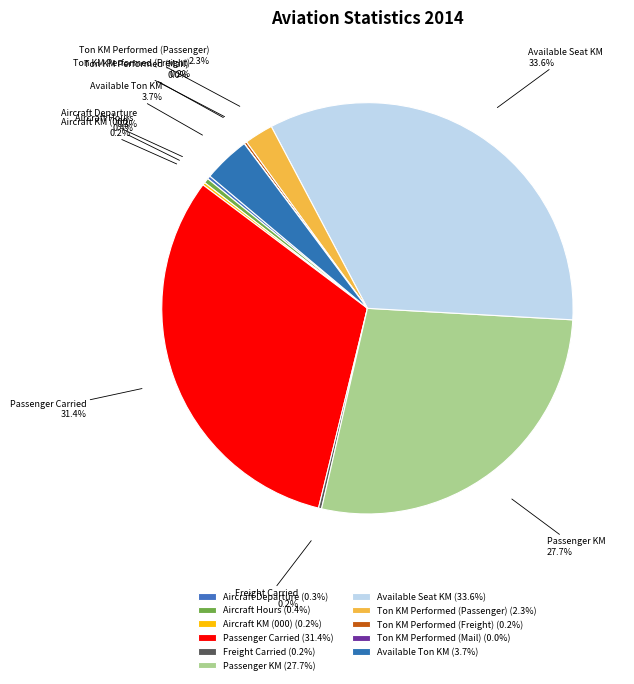

Is the sum of Passenger KM and Ton KM Performed (Passenger) greater than half?

No